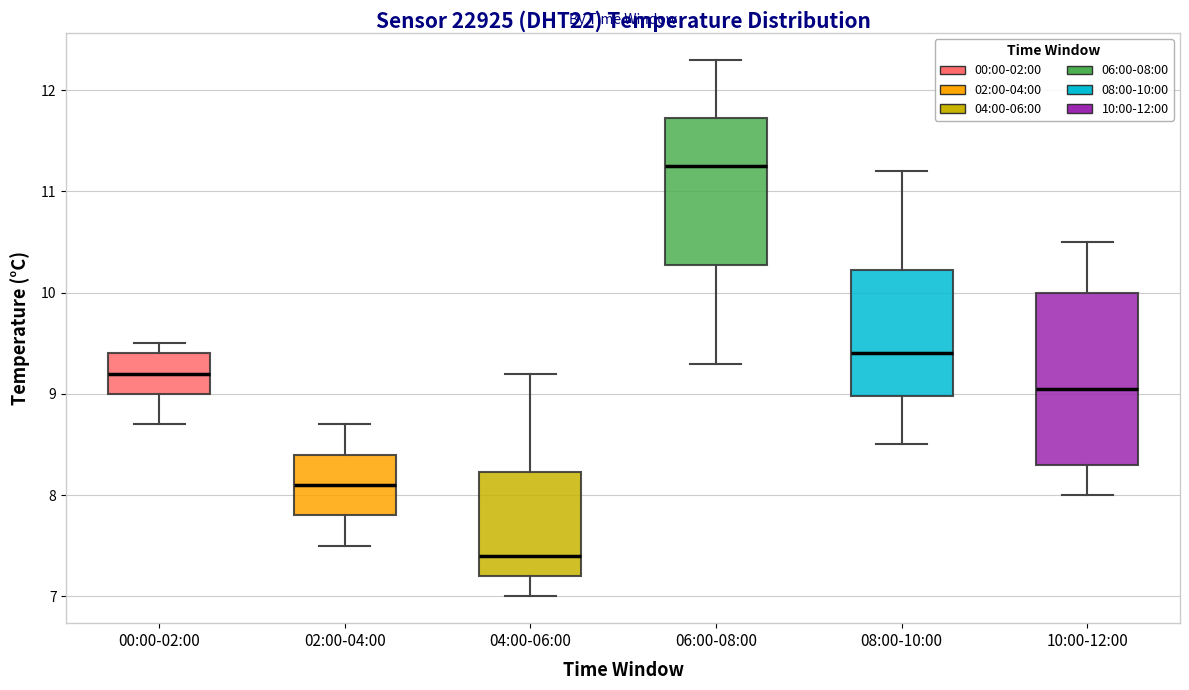

Which box has the lowest median line?

04:00-06:00